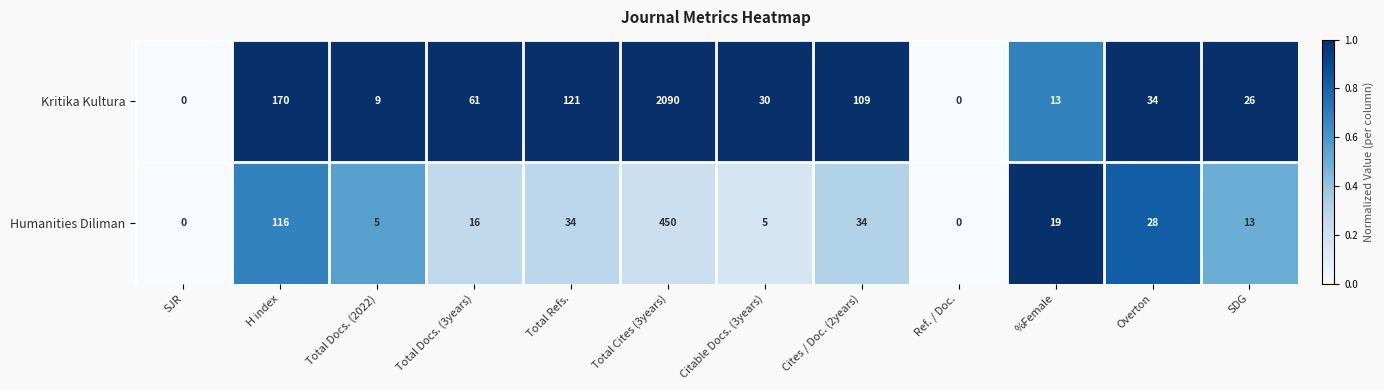

At Total Refs., list the series in order from largest to smallest.

Kritika Kultura, Humanities Diliman